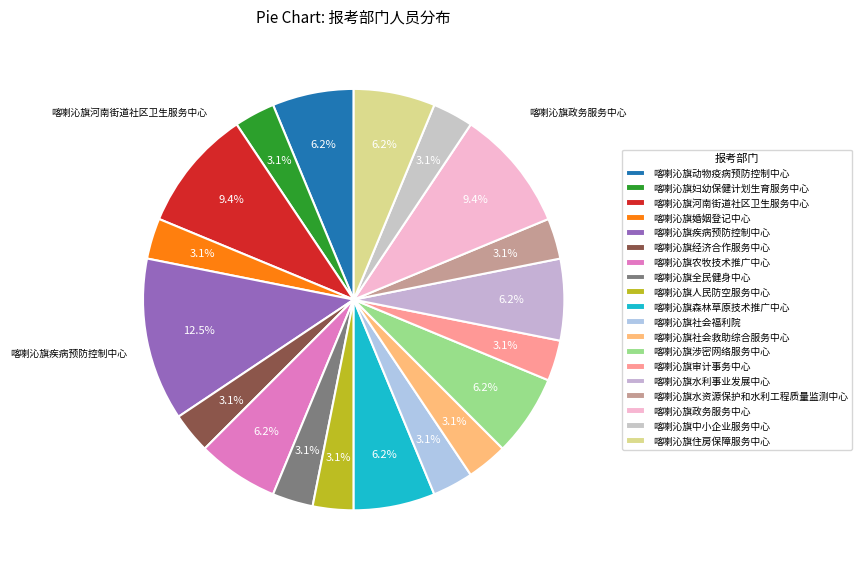

Combined, do 喀喇沁旗水利事业发展中心 and 喀喇沁旗住房保障服务中心 account for over 50%?

No